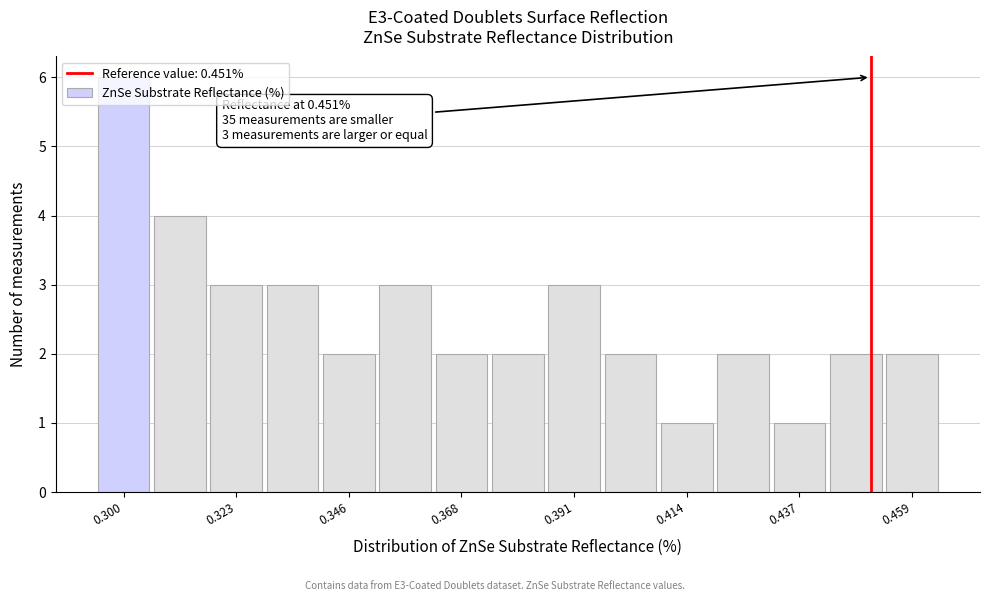

Around what value on the x-axis is the tallest bar? Give the approximate position of its centre, as read against the axis.

0.300